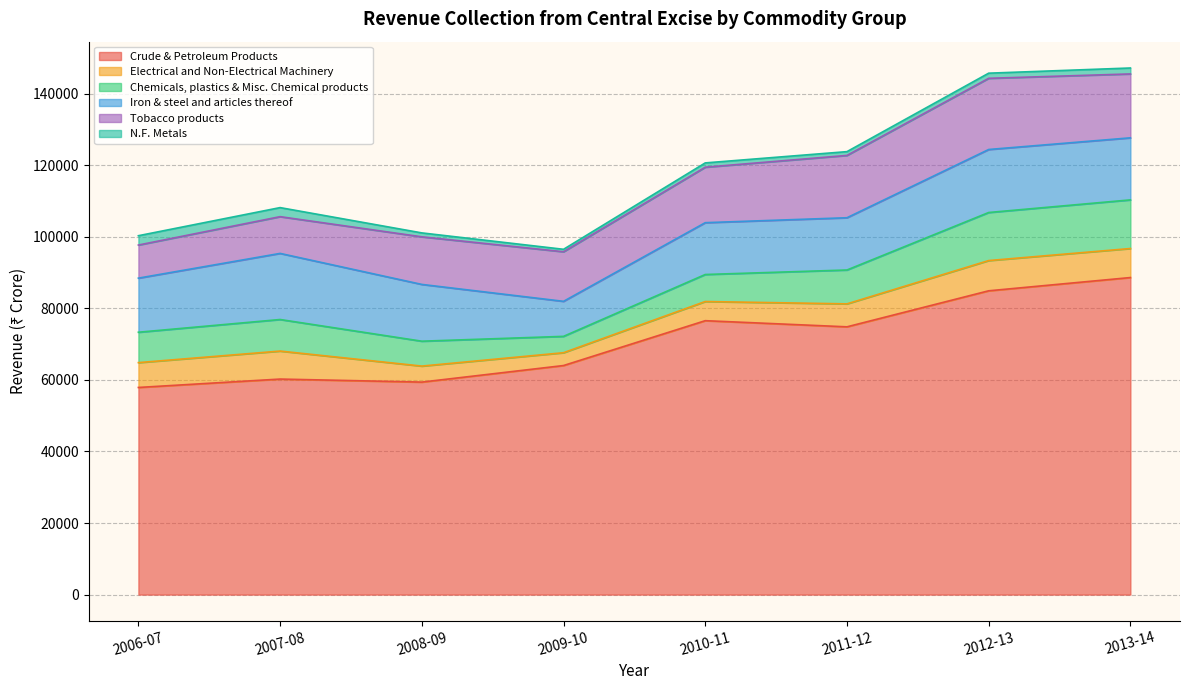

Rank the categories by Tobacco products value from lowest to highest.

2006-07, 2007-08, 2008-09, 2009-10, 2010-11, 2011-12, 2013-14, 2012-13